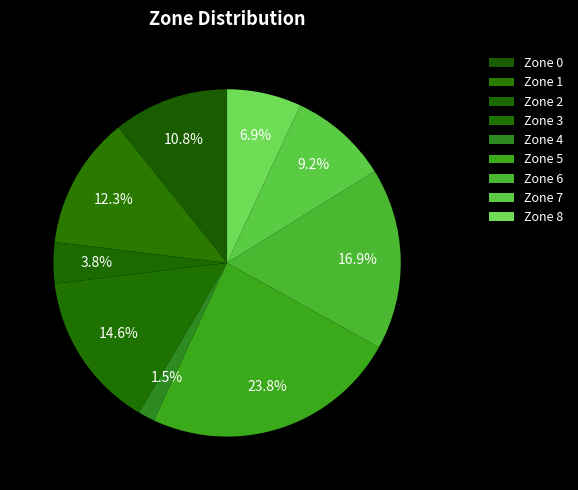

Which category has the biggest portion of the pie?

Zone 5